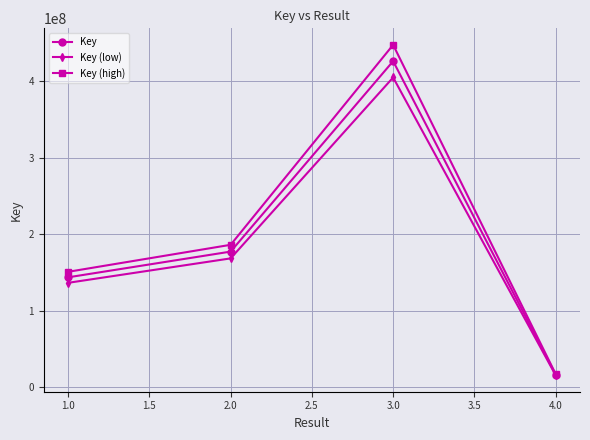

Which series has the largest range (max minus min)?

Key (high)